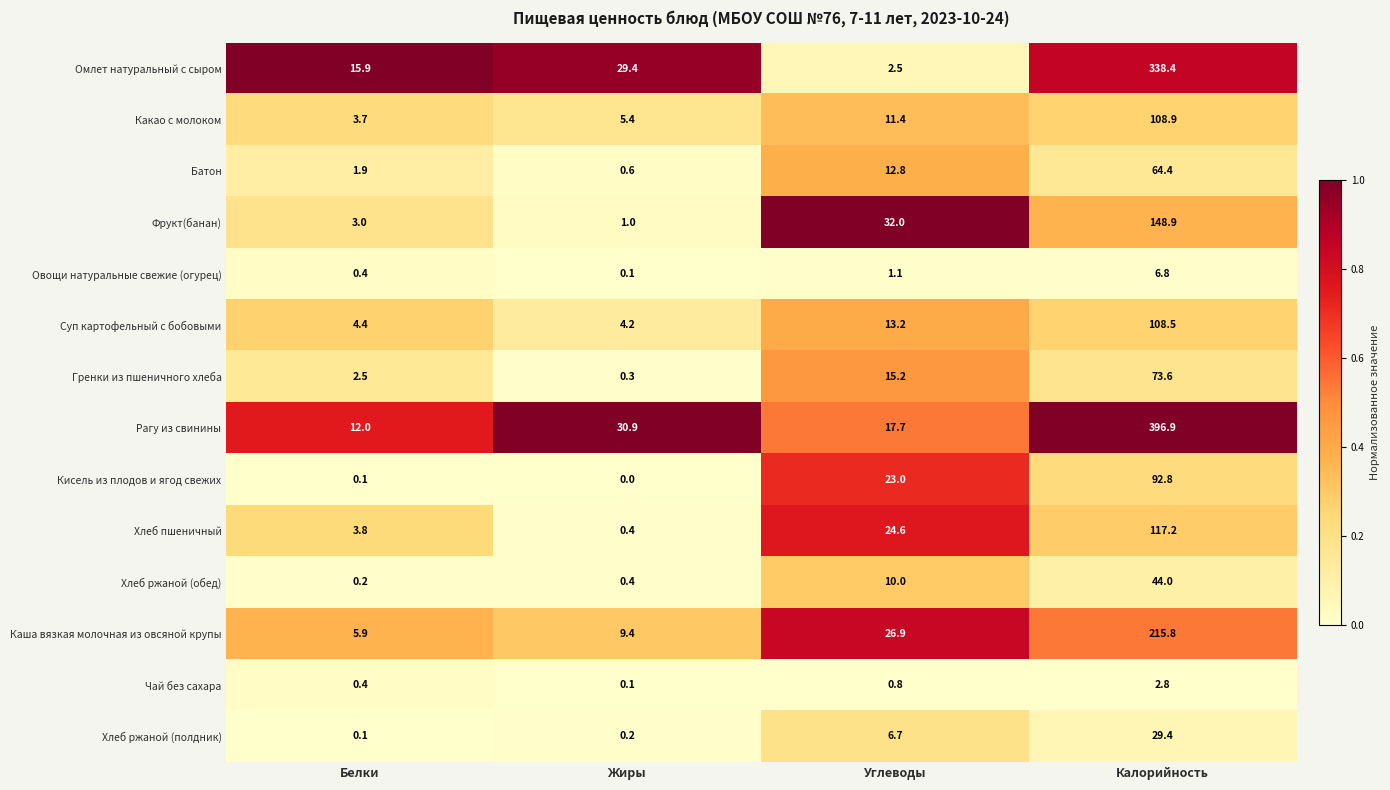

What is the spread (max minus min) of values at Жиры?

30.9